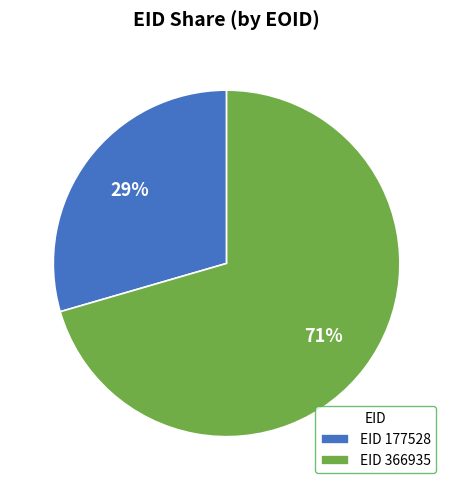

To the nearest percent, what is the average slice percentage?

50%